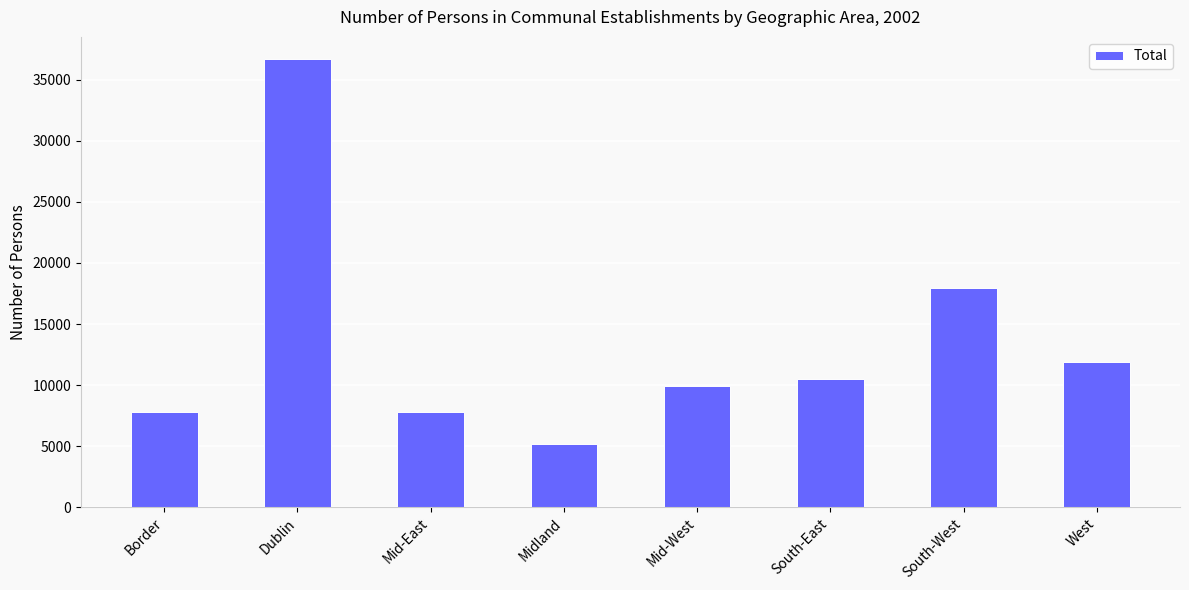

What is the difference between the maximum and minimum values?

31538